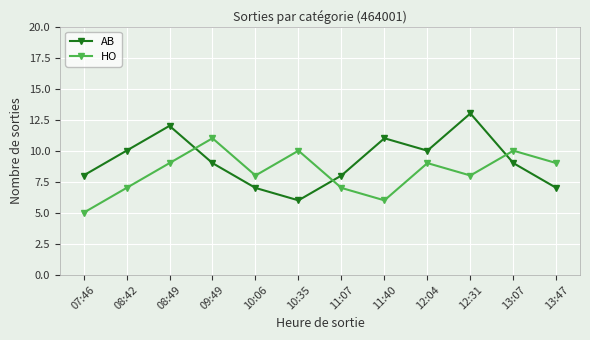

The value of HO at 11:40 is 4. True or false?

False